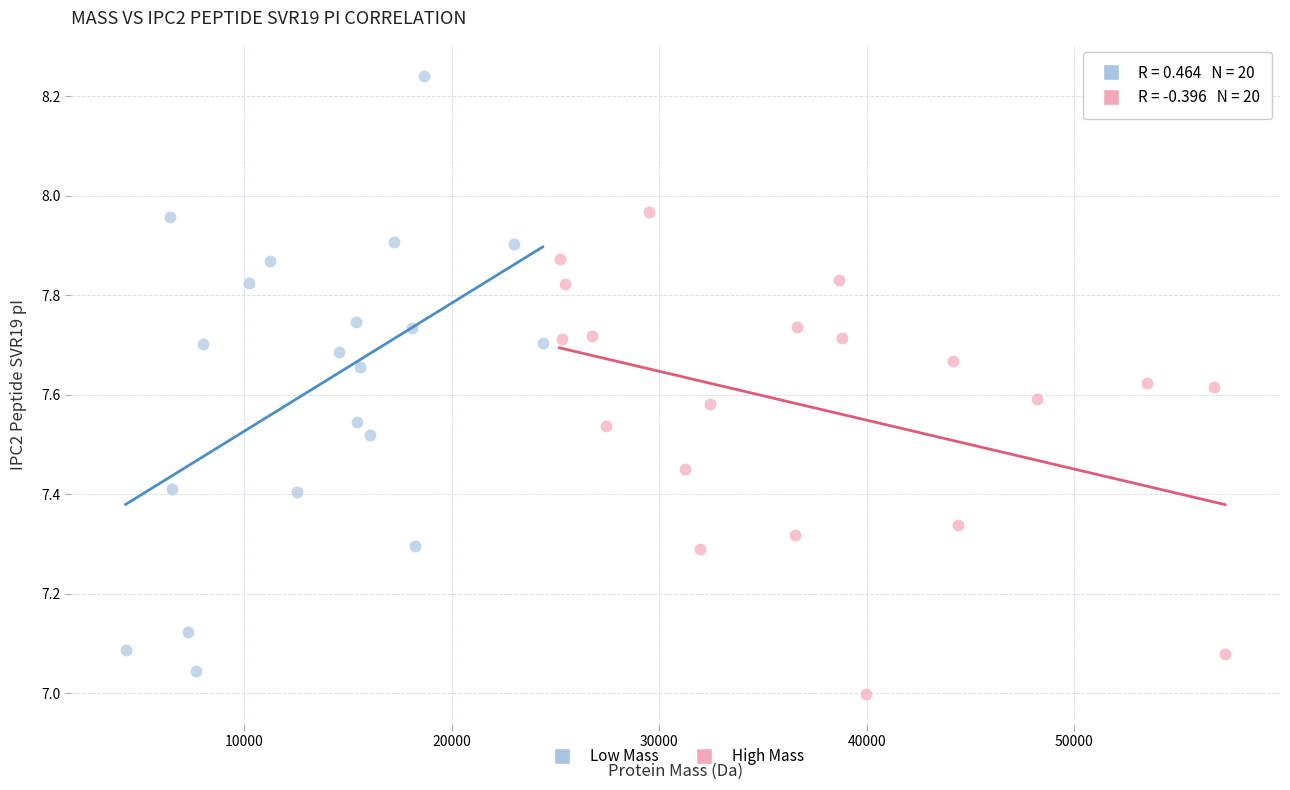

Which series has the largest Y range (max minus min)?

Low Mass